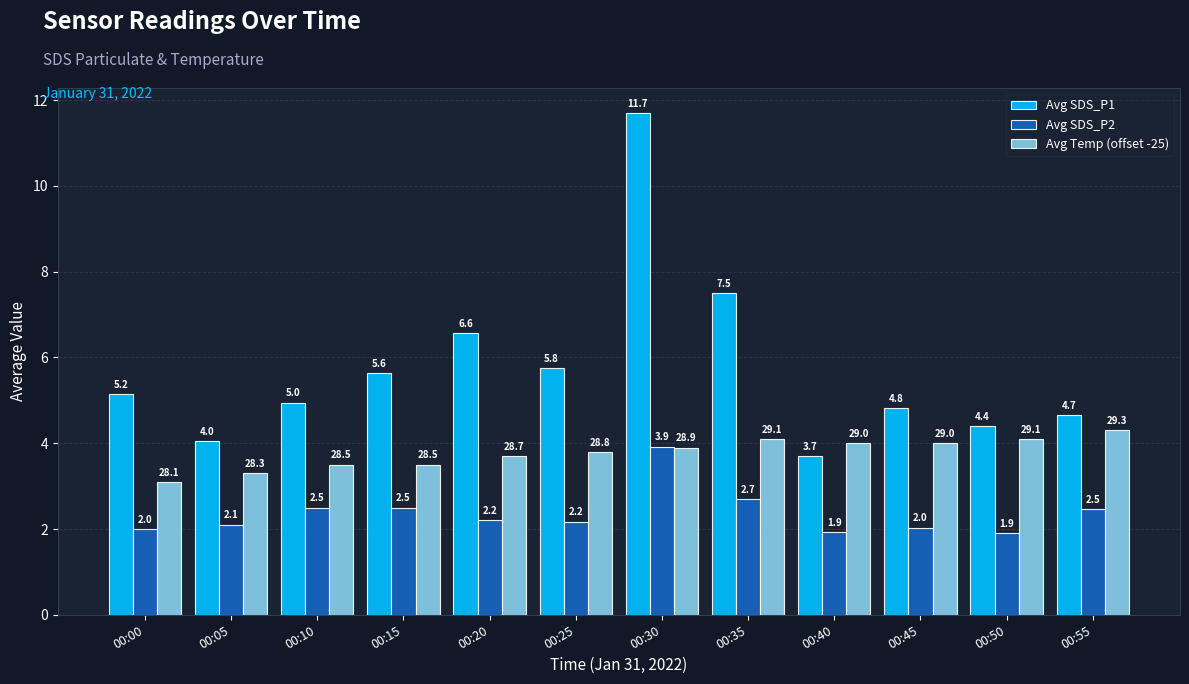

Count the number of categories in the chart.

12